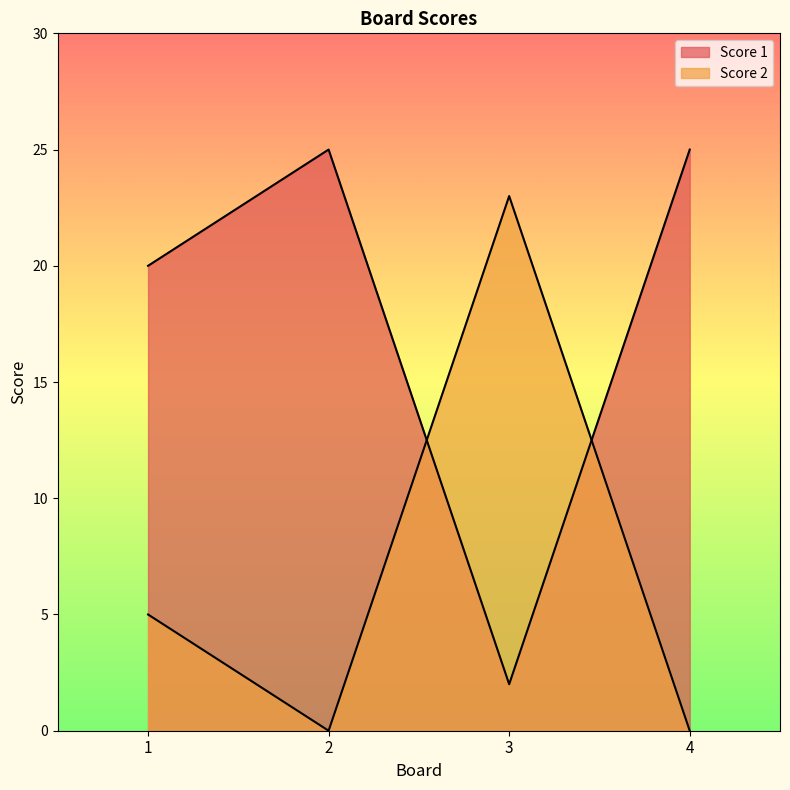

How many values in the Score 2 series are below 5?

2